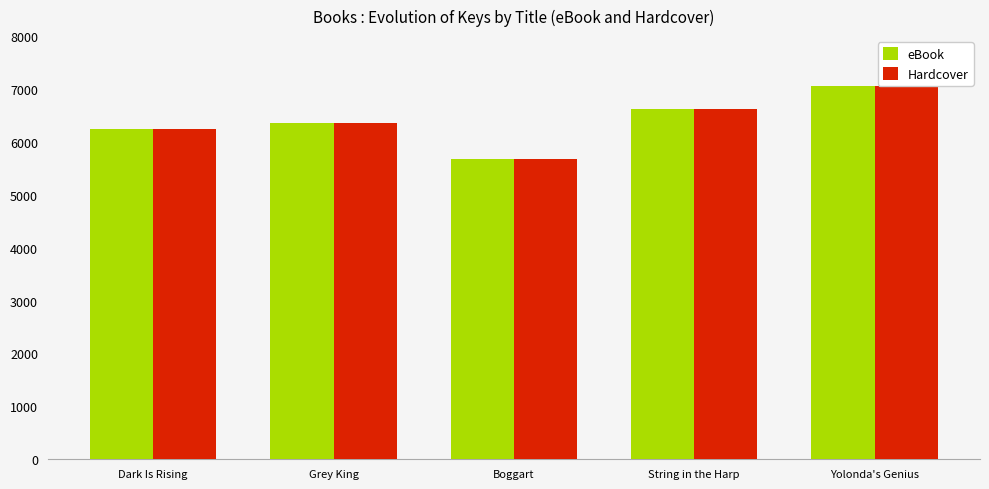

Is the value of Hardcover at Boggart greater than the value of eBook at String in the Harp?

No